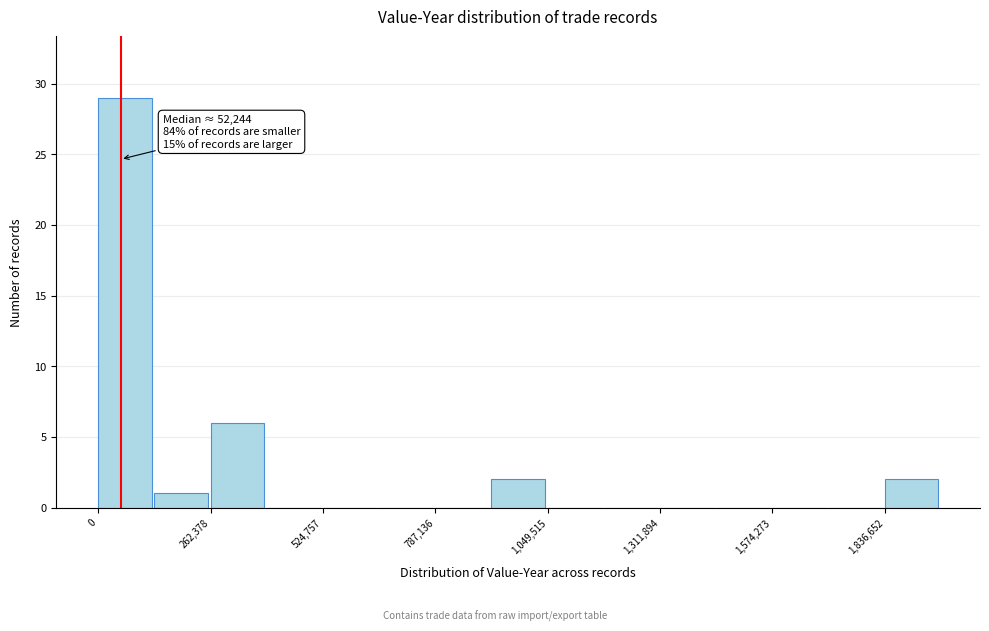

Read against the x-axis, roughly where is the centre of the tallest bar?

50000